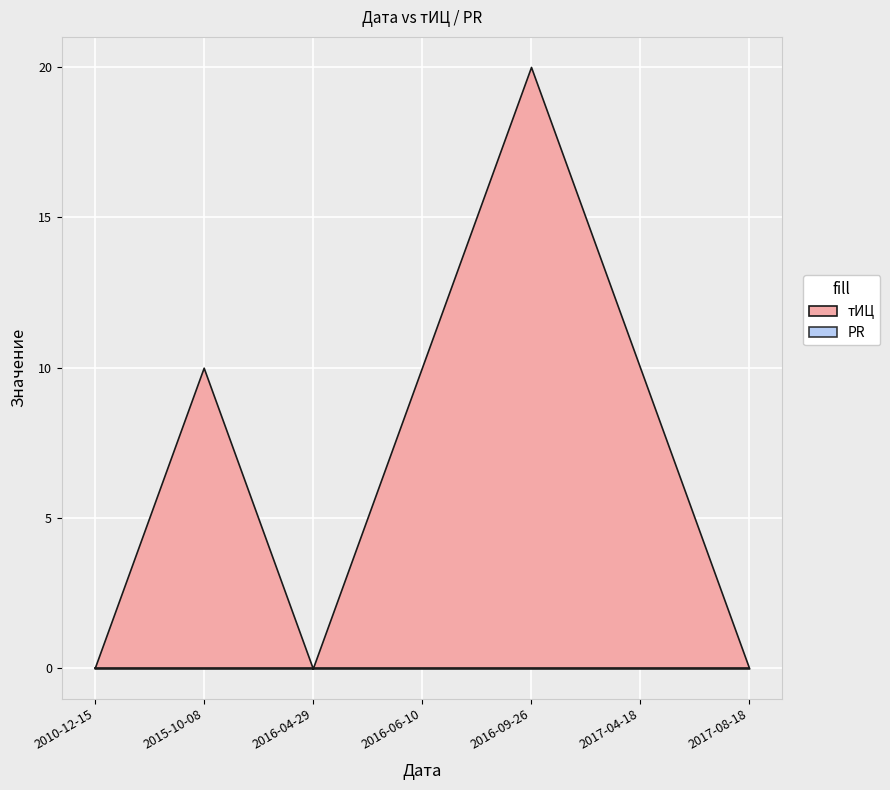

What is the difference between the тИЦ values at 2016-04-29 and 2016-06-10?

10